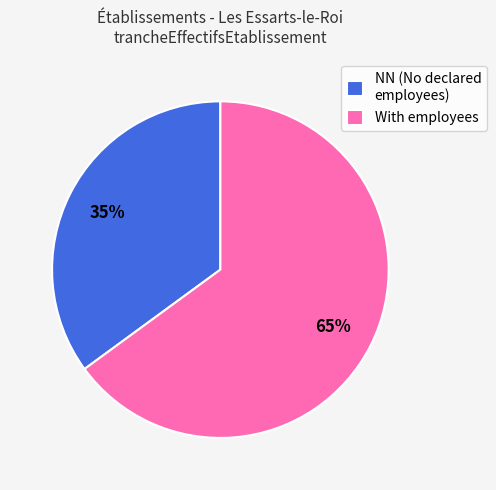

Does With employees represent more than half of the total?

Yes